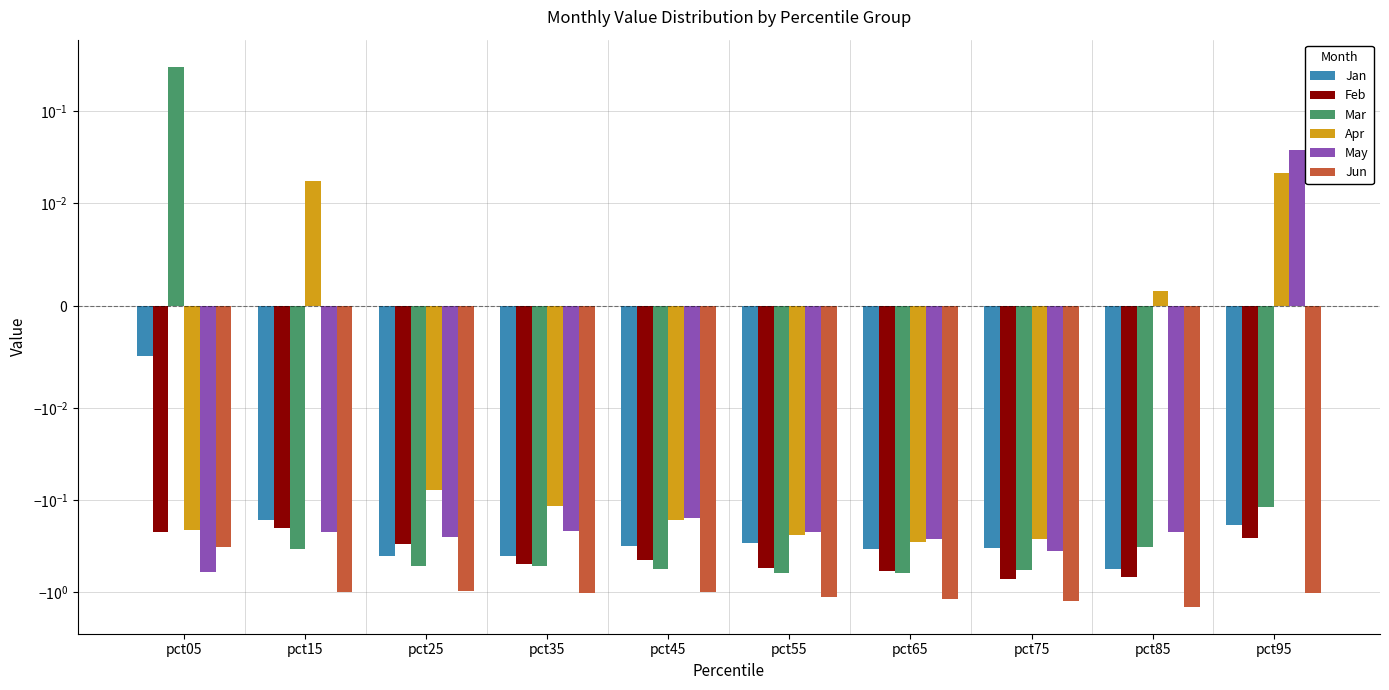

Reading left to right, extract all data points from this chart.

Jan: -0.0	-0.2	-0.4	-0.4	-0.3	-0.3	-0.3	-0.3	-0.6	-0.2
Feb: -0.2	-0.2	-0.3	-0.5	-0.5	-0.6	-0.6	-0.7	-0.7	-0.3
Mar: 0.3	-0.3	-0.5	-0.5	-0.6	-0.6	-0.6	-0.6	-0.3	-0.1
Apr: -0.2	0.0	-0.1	-0.1	-0.2	-0.2	-0.3	-0.3	0.0	0.0
May: -0.6	-0.2	-0.3	-0.2	-0.2	-0.2	-0.3	-0.4	-0.2	0.0
Jun: -0.3	-1.0	-1.0	-1.0	-1.0	-1.1	-1.2	-1.3	-1.4	-1.0